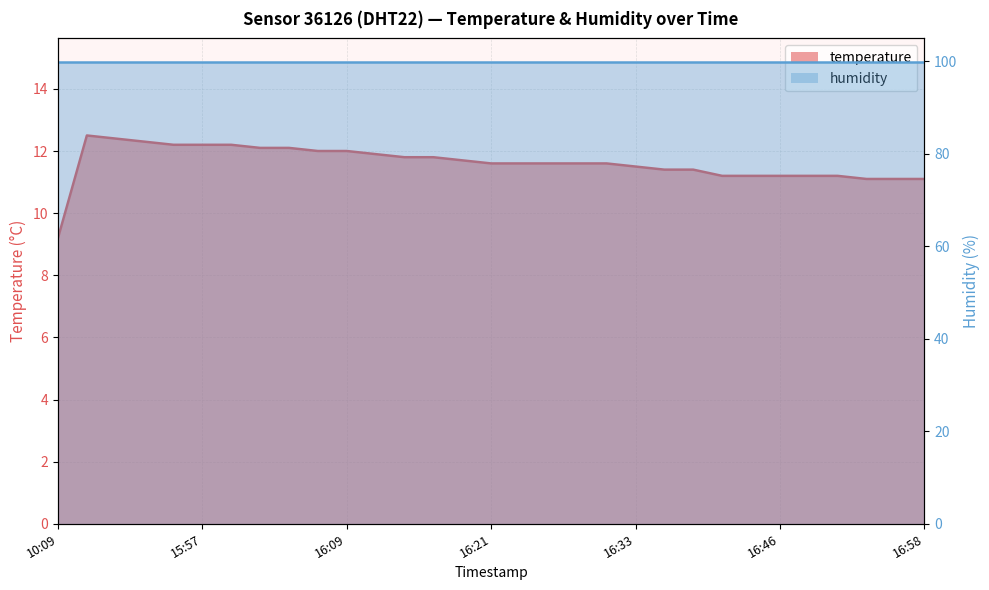

How many categories are shown in the chart?

31